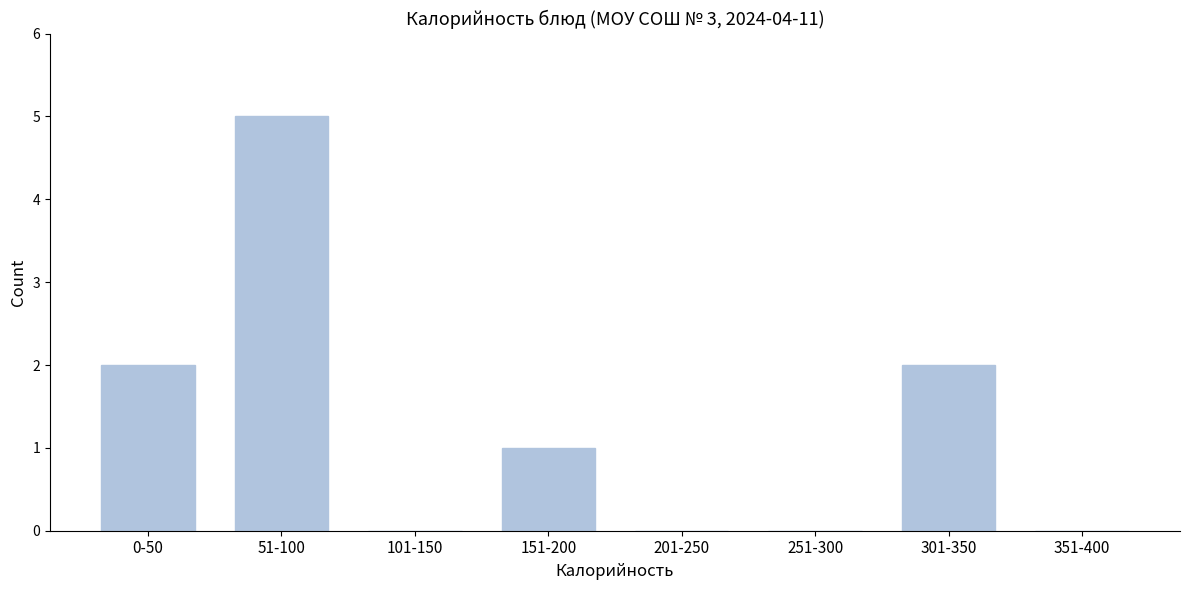

Reading left to right, transcribe all the data shown in this chart.

0-50=2	51-100=5	101-150=0	151-200=1	201-250=0	251-300=0	301-350=2	351-400=0